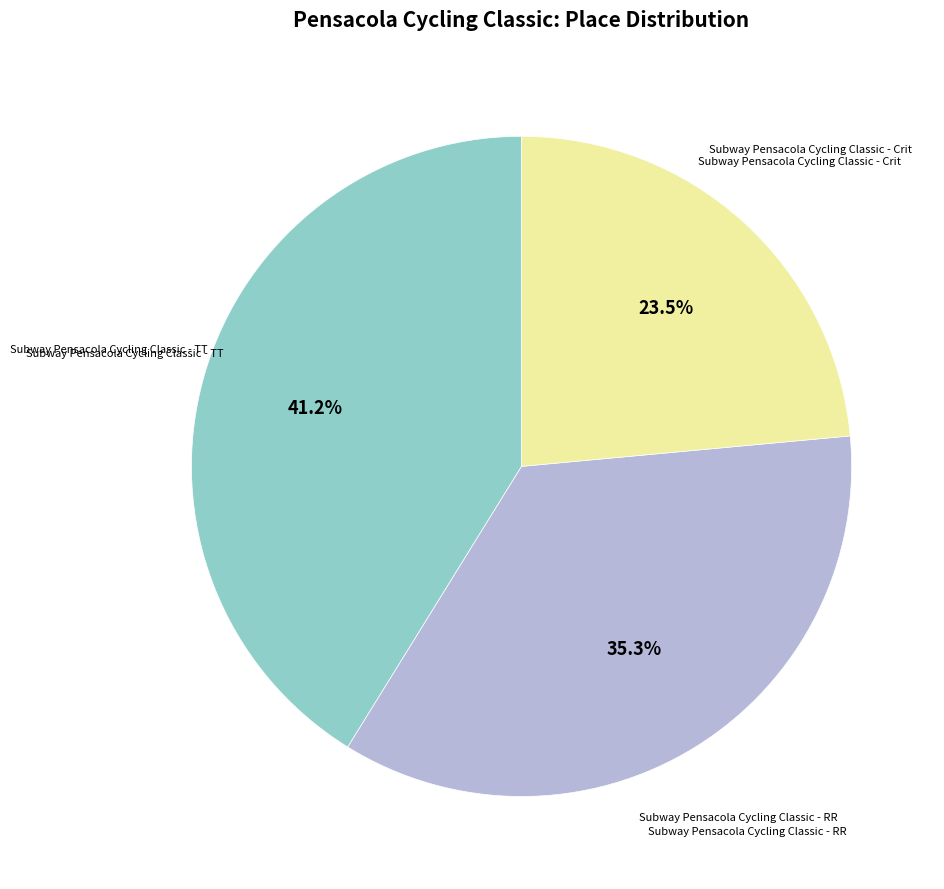

How many slices are in this pie chart?

3